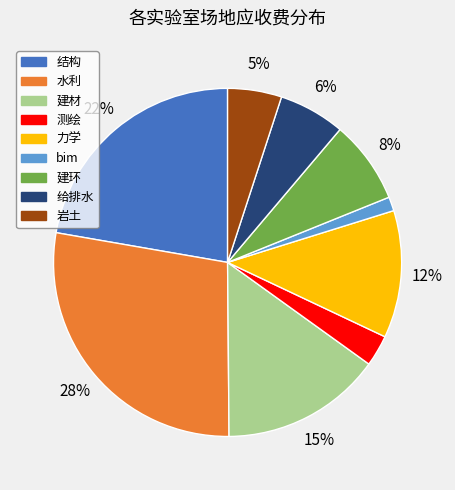

Do 岩土 and 力学 together represent more than half of the pie?

No